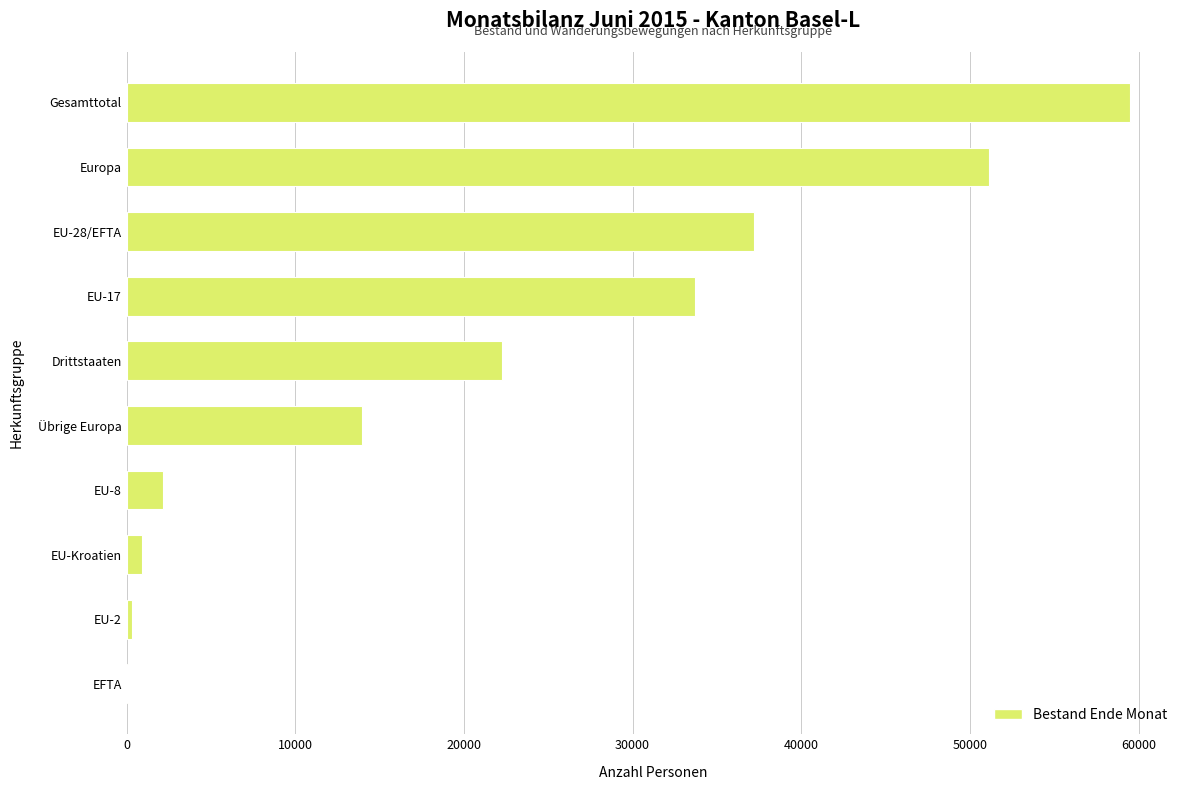

What is the sum of all values?

221266